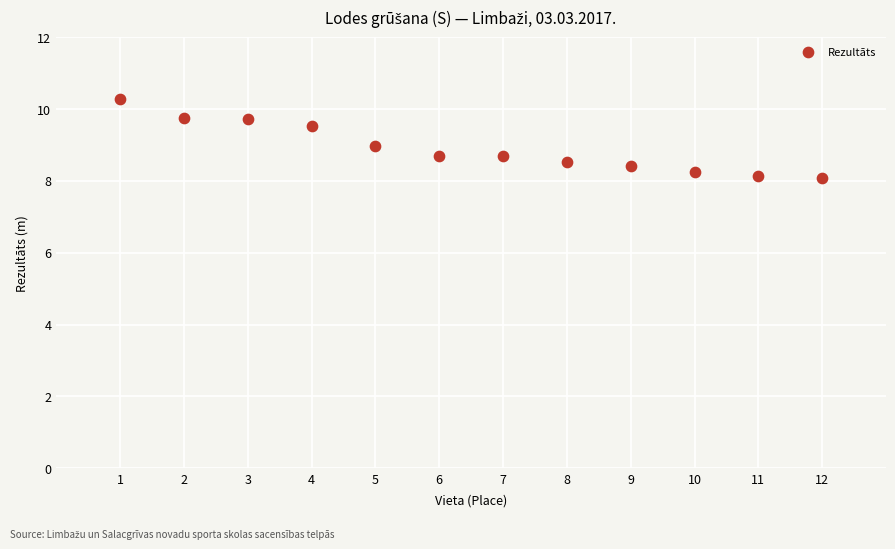

What is the average Y value?

8.9